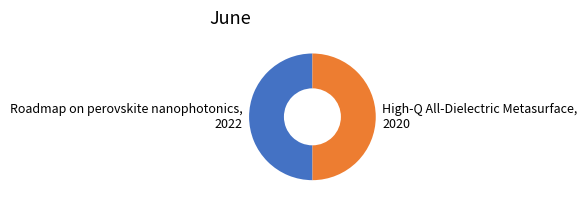

What is the ratio of the value at Roadmap on perovskite nanophotonics, 2022 to the value at High-Q All-Dielectric Metasurface, 2020?

1.0